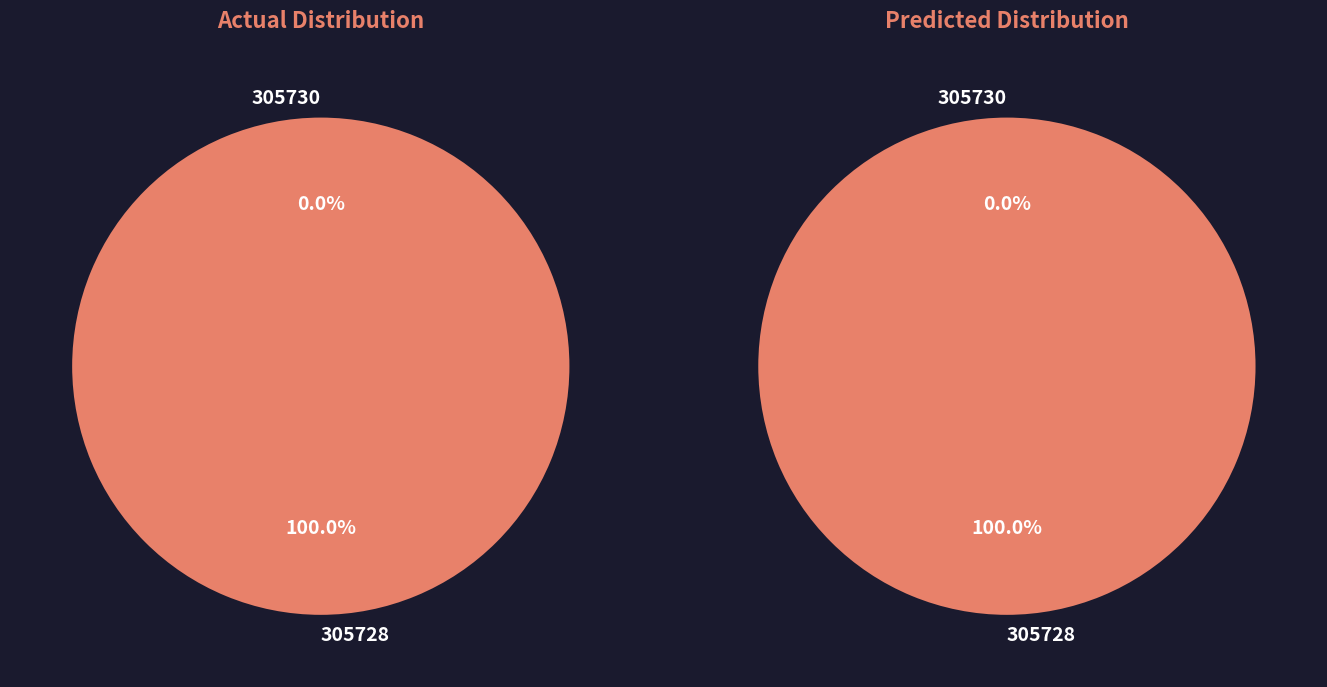

To the nearest percent, what is the combined percentage of 305730 and 305728?

100%